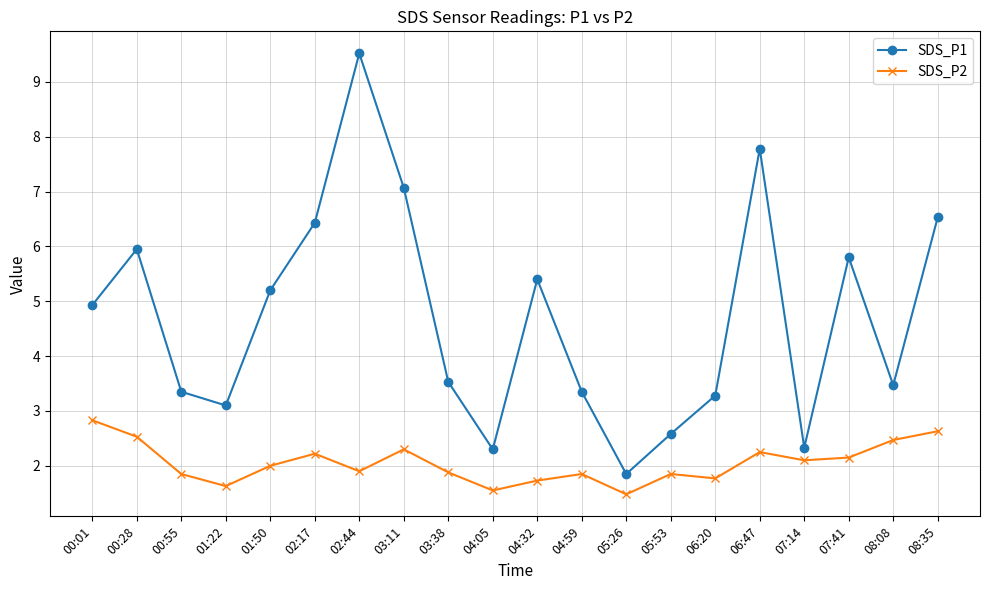

How many interior local peaks does the SDS_P2 series have?

5